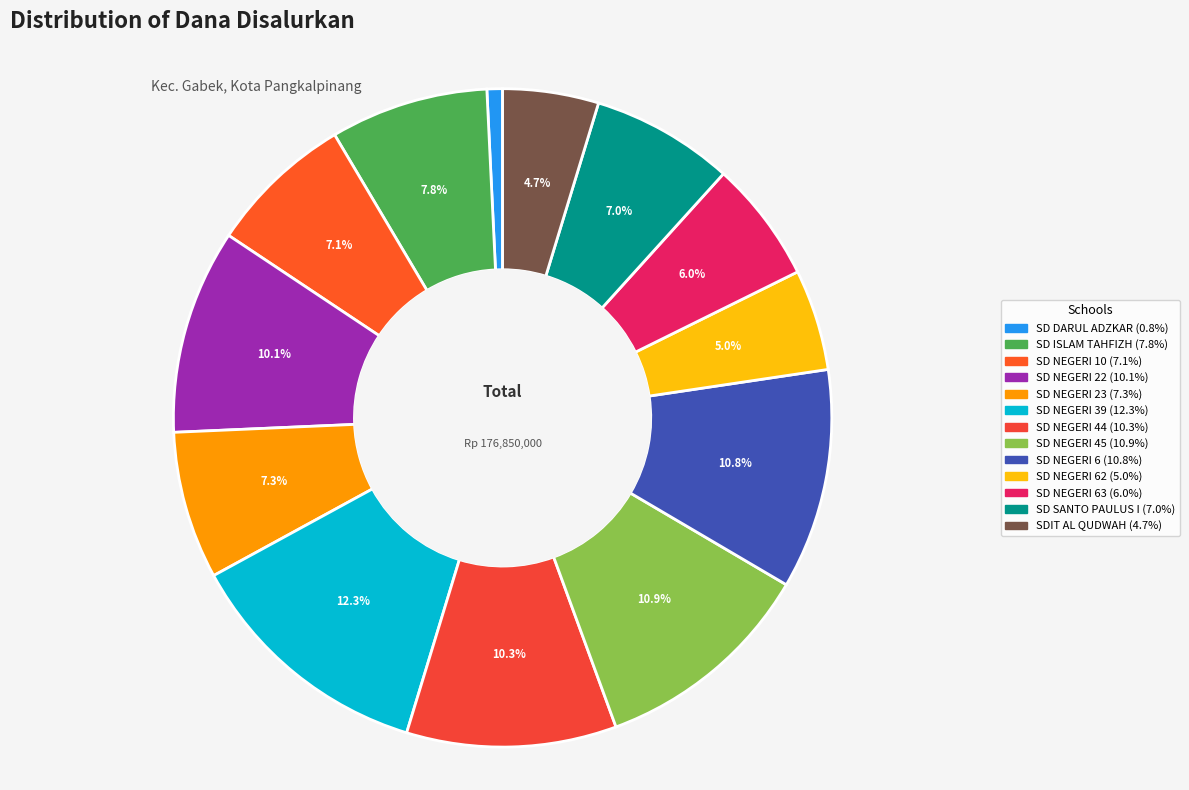

Count the number of slices in the pie.

13